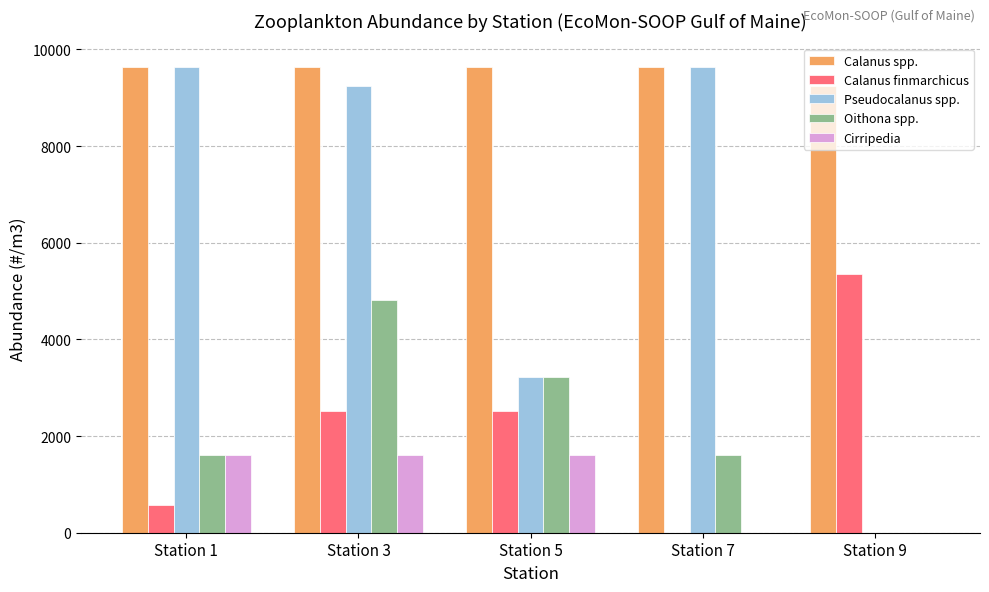

What is the sum of all Cirripedia values?

4820.7